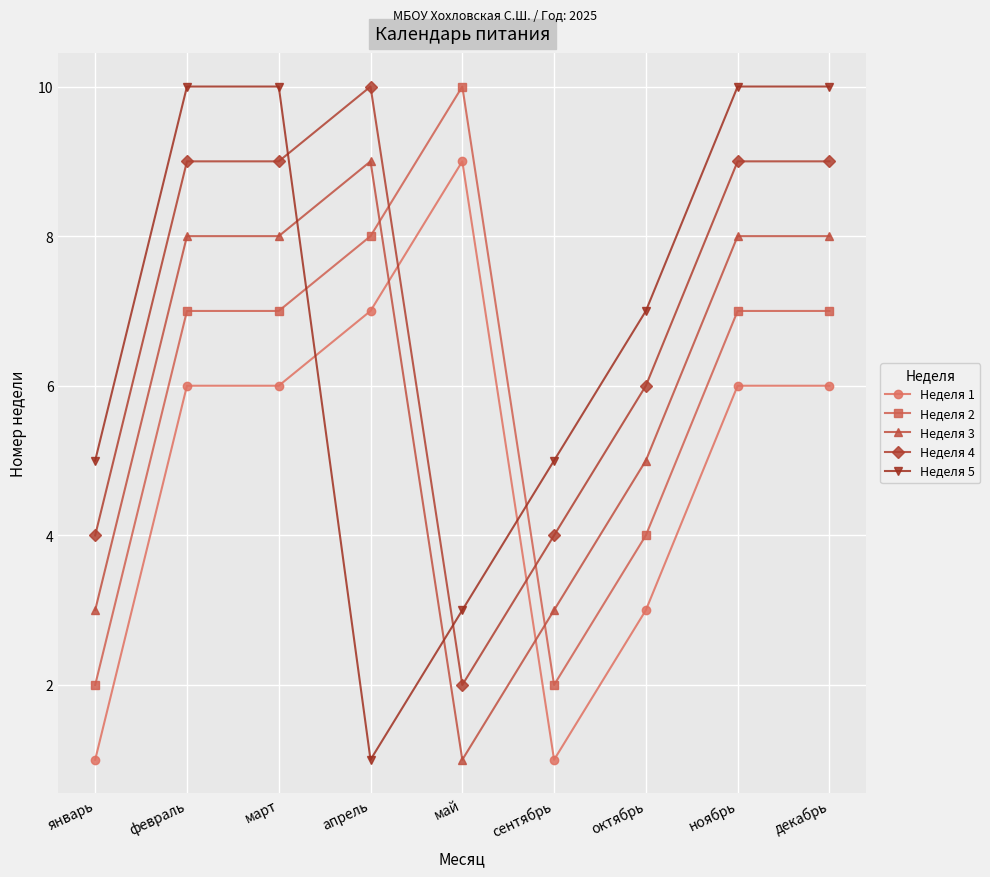

What is the label of the 6th point from the right?

апрель